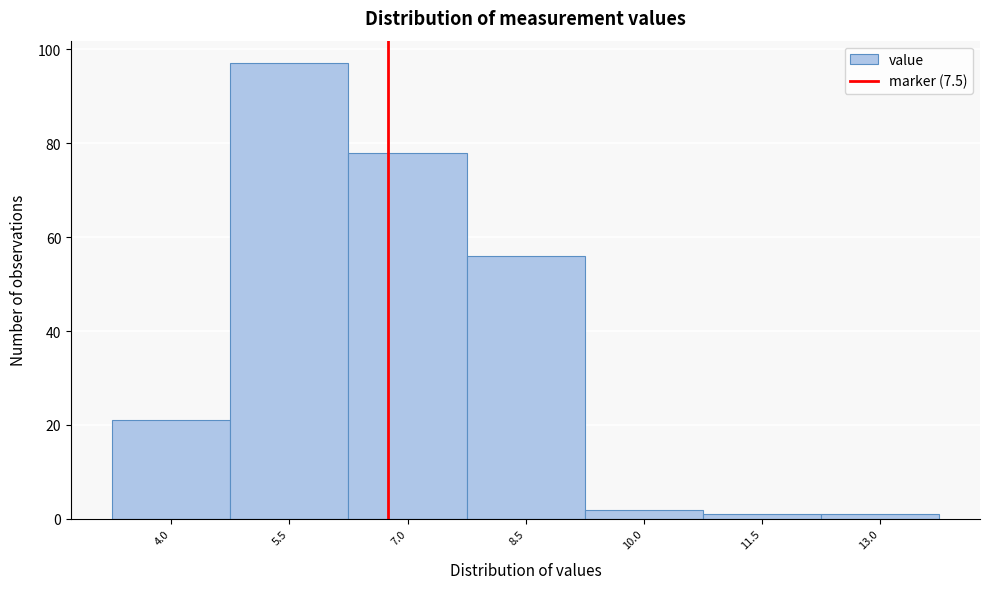

Reading right to left, transcribe all the data shown in this chart.

13.0=1	11.5=1	10.0=2	8.5=56	7.0=78	5.5=97	4.0=21